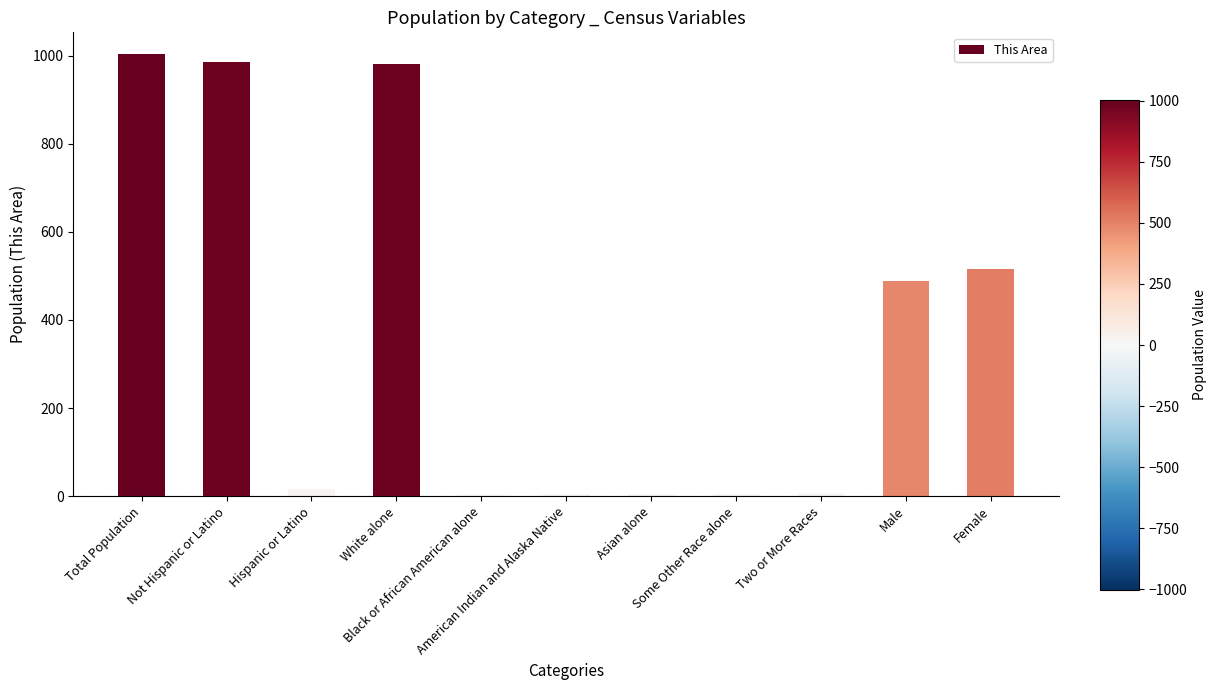

What is the maximum value shown in the chart?

1003